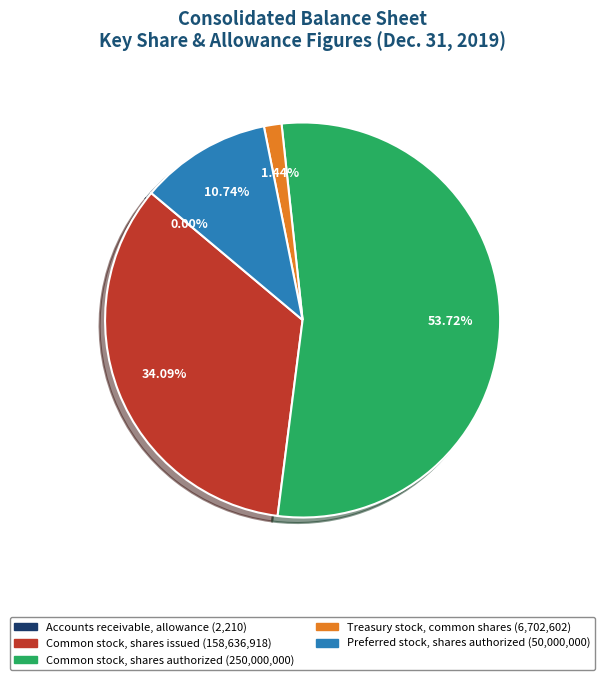

Which category accounts for the majority?

Common stock, shares authorized